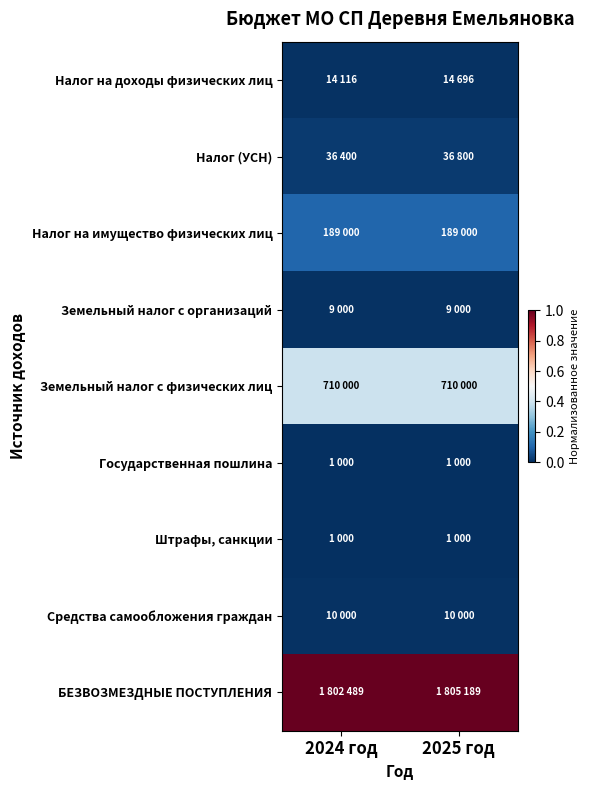

Which category has the highest value across all series?

2025 год